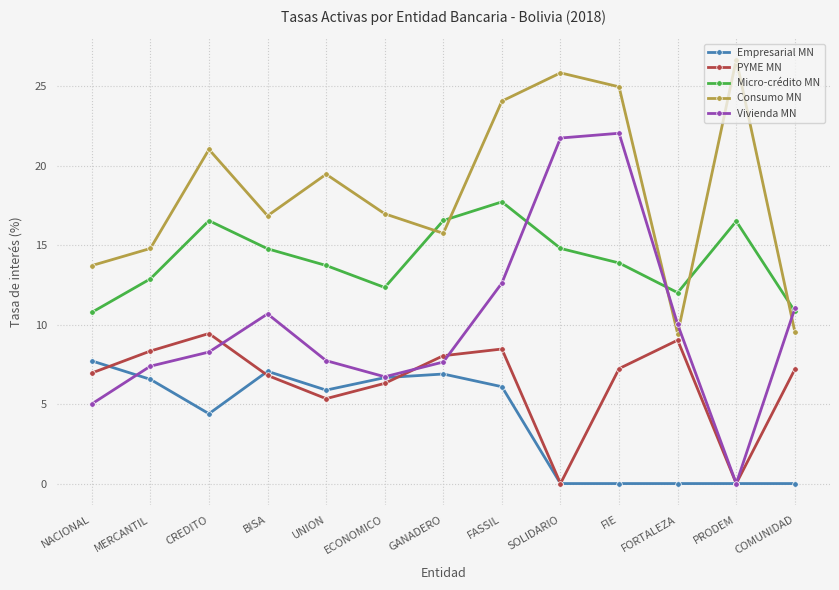

What are all the series names shown in the legend?

Empresarial MN, PYME MN, Micro-crédito MN, Consumo MN, Vivienda MN